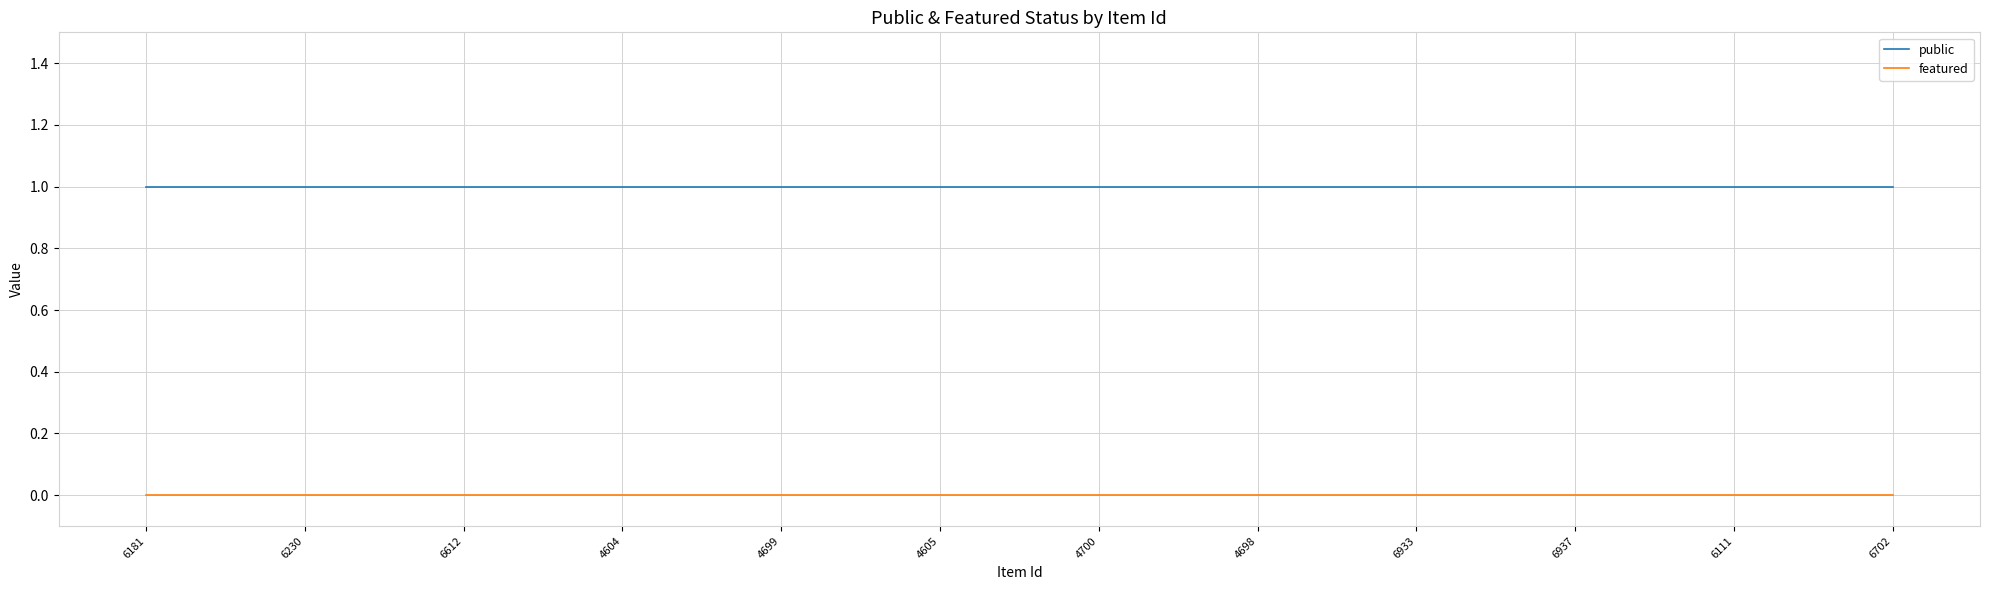

Reading left to right, what are all the values shown in this chart?

public: 1	1	1	1	1	1	1	1	1	1	1	1
featured: 0	0	0	0	0	0	0	0	0	0	0	0